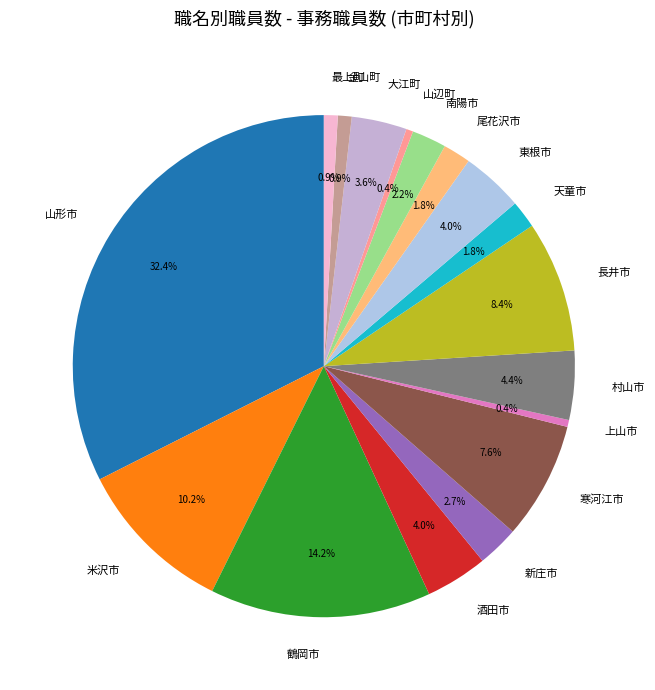

To the nearest percent, what is the difference between the 鶴岡市 and 酒田市 slice percentages?

10%